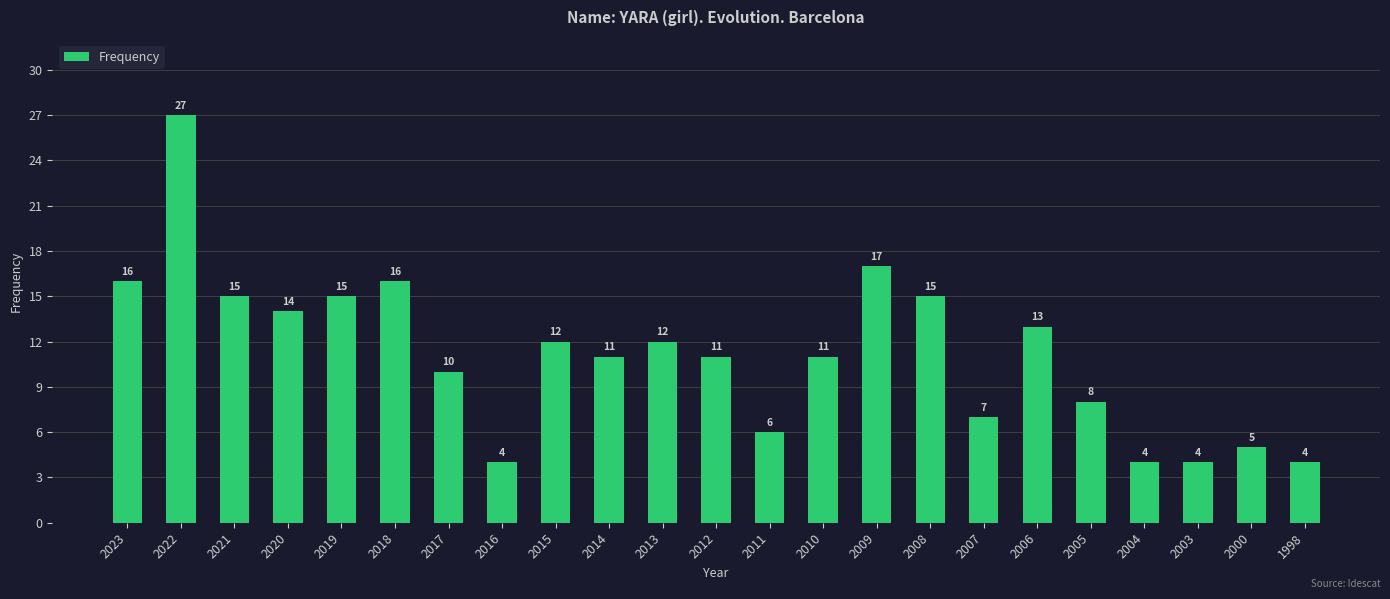

At which label does the data first exceed 11?

2023